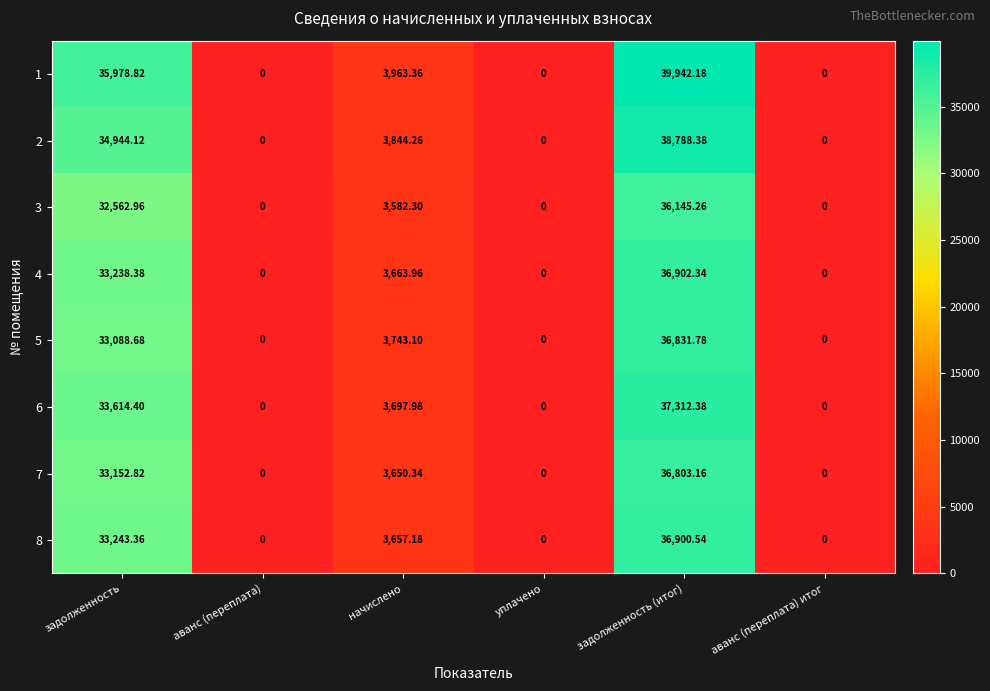

Which label corresponds to the largest value in the chart?

задолженность (итог)